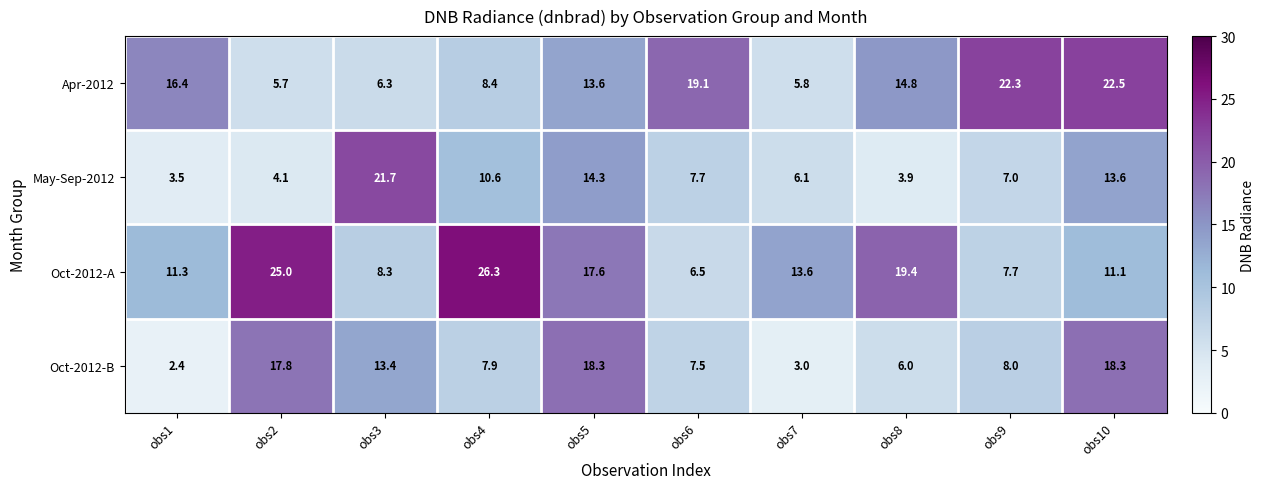

Which series has the largest total across all categories?

Oct-2012-A